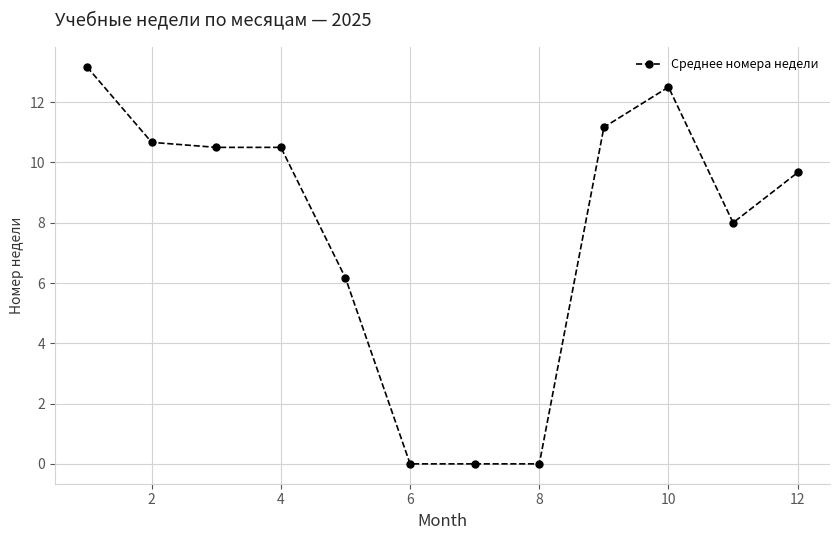

What is the average value?

7.7